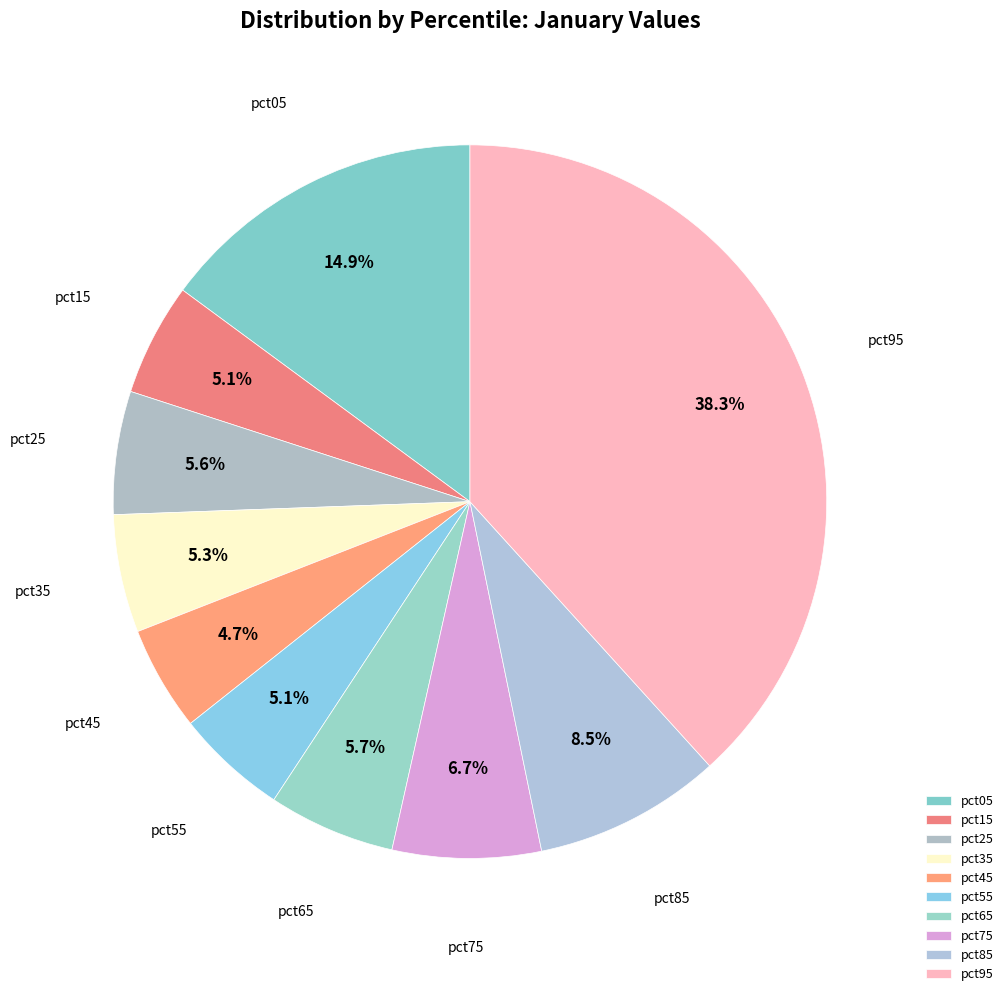

What percentage do pct85 and pct45 together represent?

13.2%